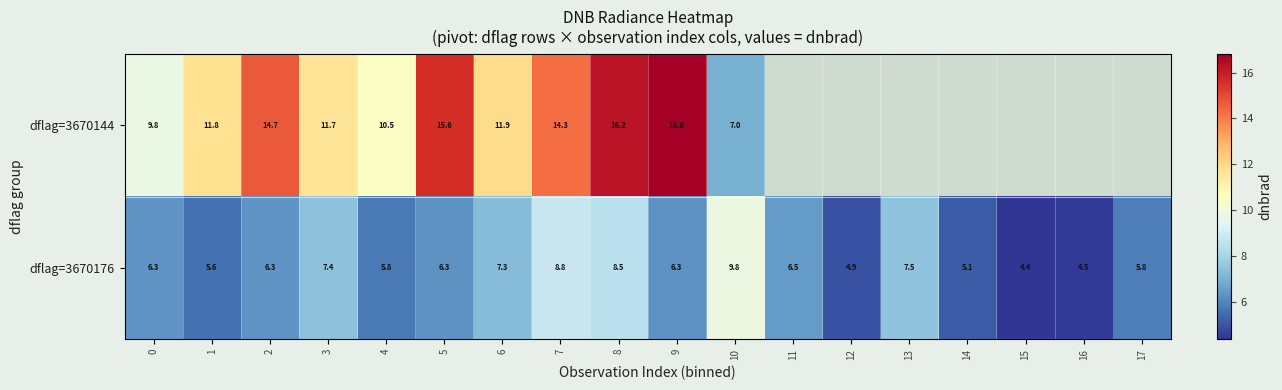

Is the value of dflag=3670144 at 5 greater than the value of dflag=3670176 at 2?

Yes